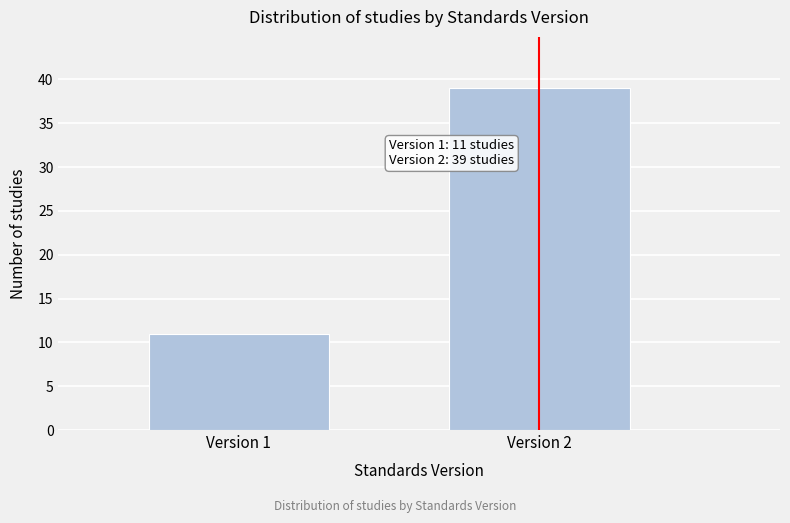

Reading left to right, what are all the values shown in this chart?

Version 1=11	Version 2=39